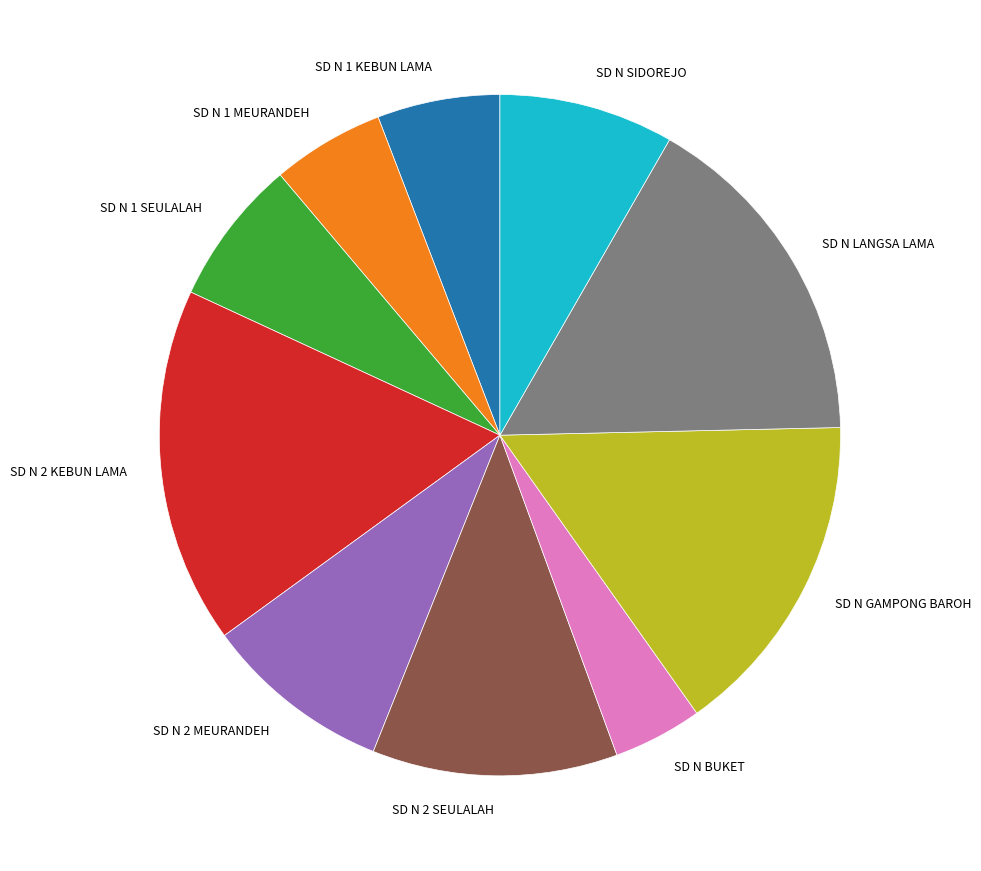

Is the sum of SD N 1 SEULALAH and SD N BUKET greater than half?

No